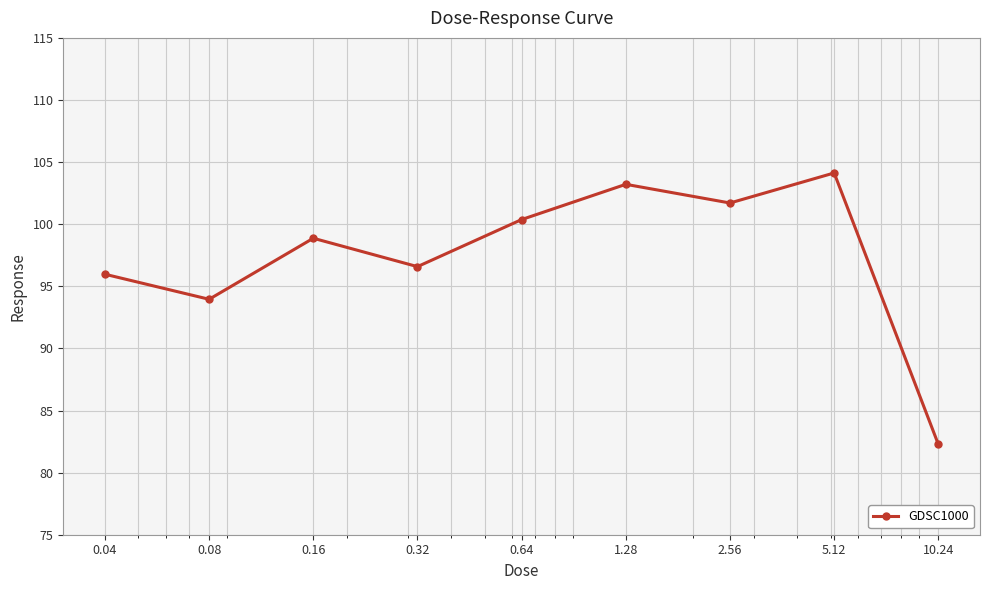

What is the average value?

97.5